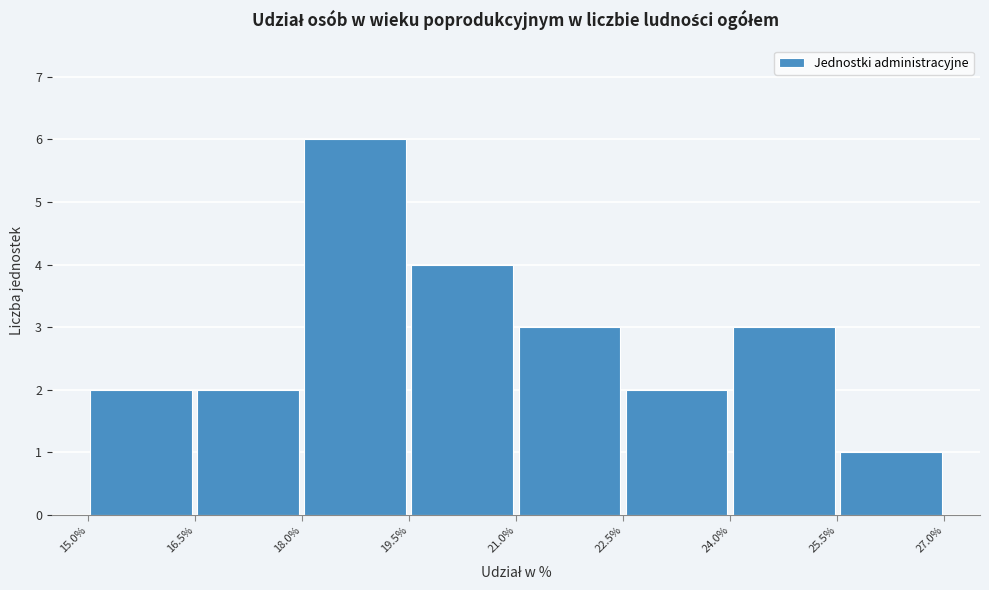

Reading left to right, transcribe this chart: for each bar, give the range it covers on the x-axis and its height. The values are not printed on the chart, so give them approximately, as read against the axis.

15.0% to 16.5%: 2
16.5% to 18.0%: 2
18.0% to 19.5%: 6
19.5% to 21.0%: 4
21.0% to 22.5%: 3
22.5% to 24.0%: 2
24.0% to 25.5%: 3
25.5% to 27.0%: 1